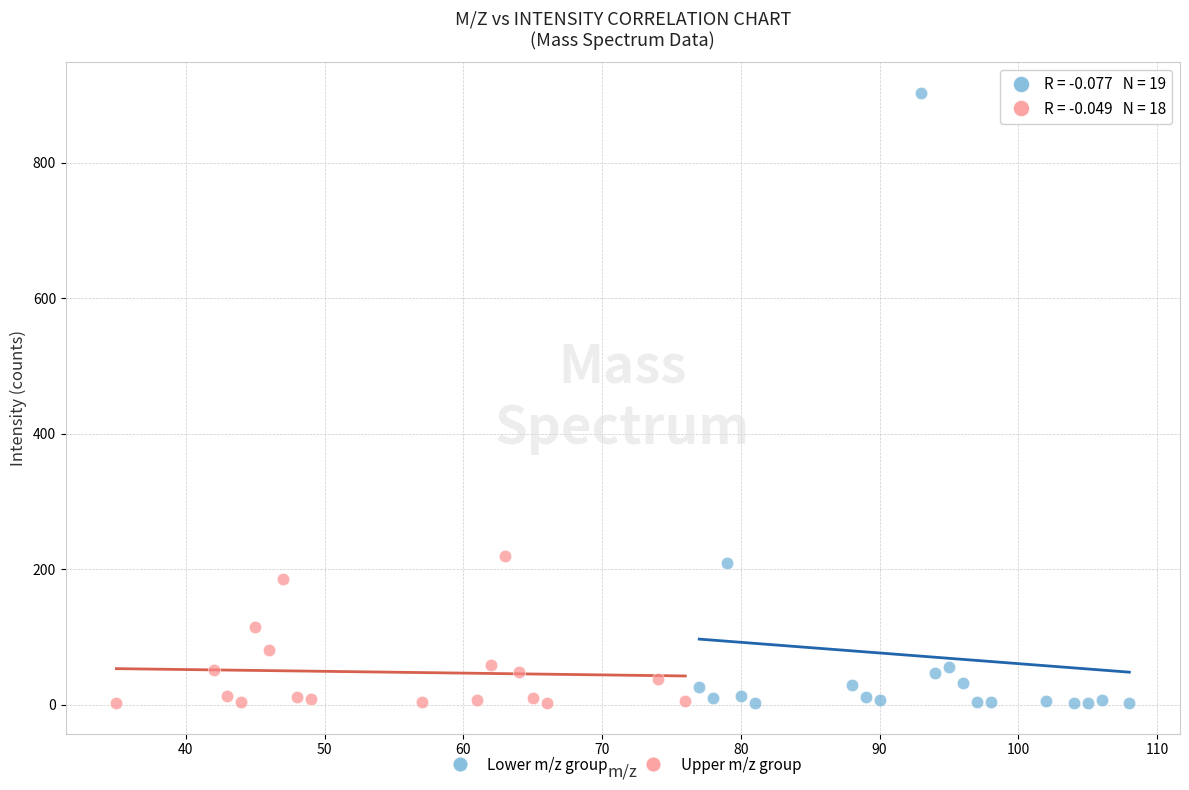

Which series contains the highest Y value?

Lower m/z group